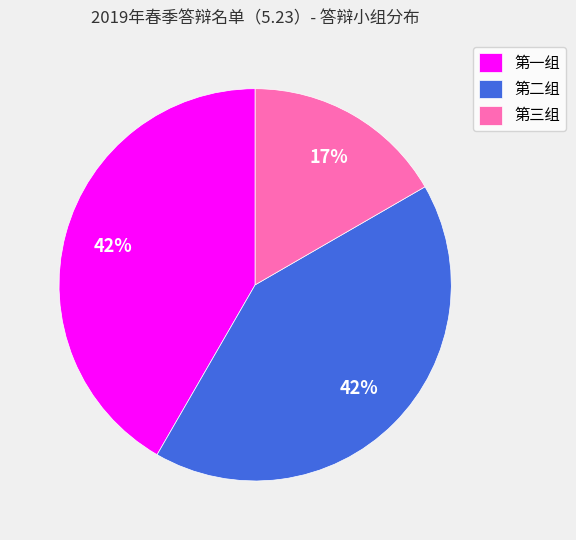

The 第三组 slice represents 17% of the pie. True or false?

True